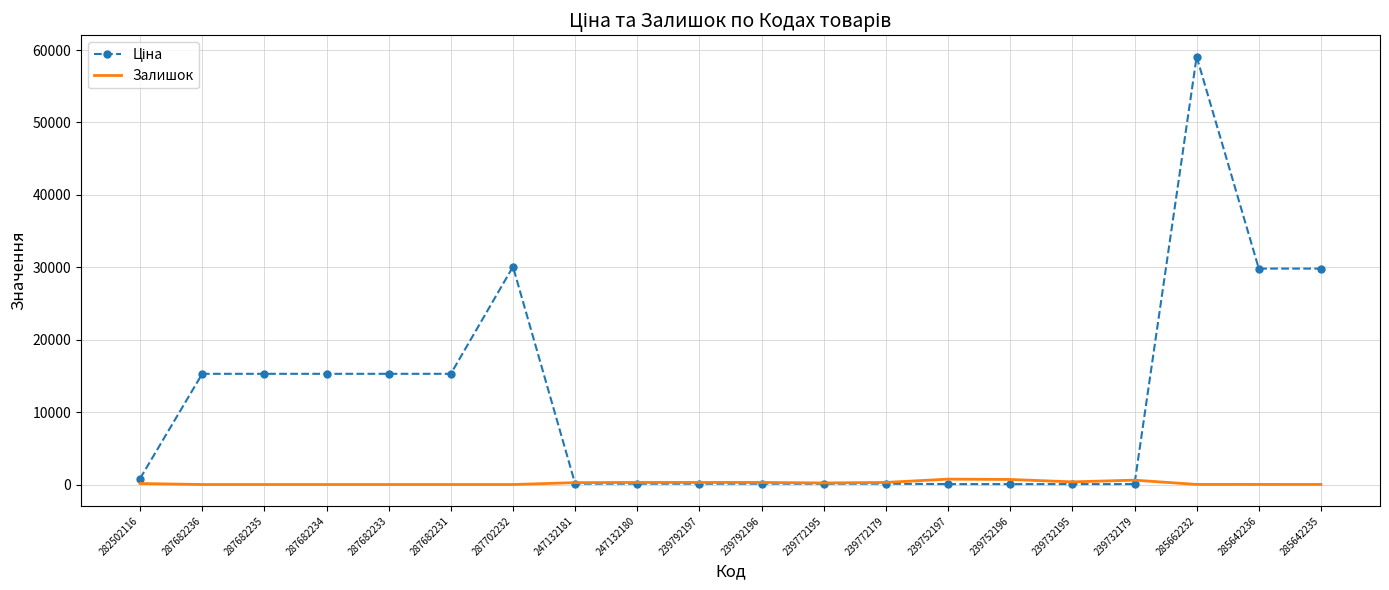

At which category does the chart reach its peak across all series?

285662232